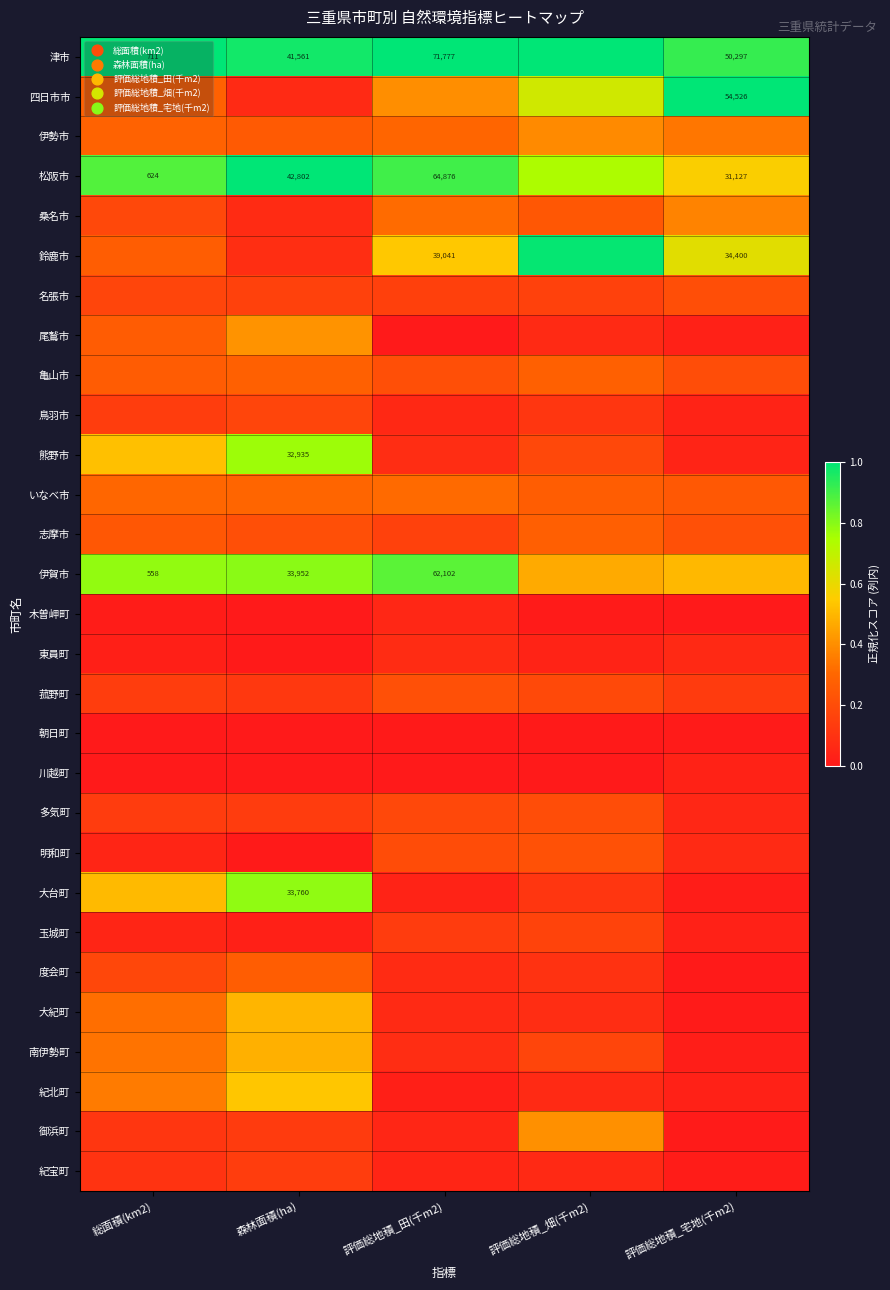

Which series changed the most between 森林面積(ha) and 評価総地積_宅地(千m2)?

四日市市